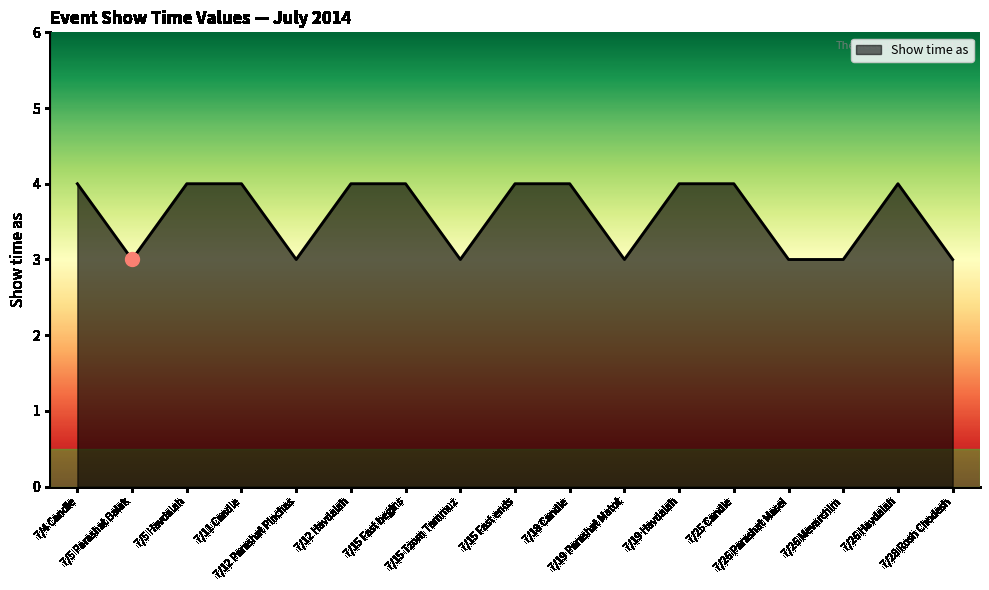

How many lines are shown in the chart?

1